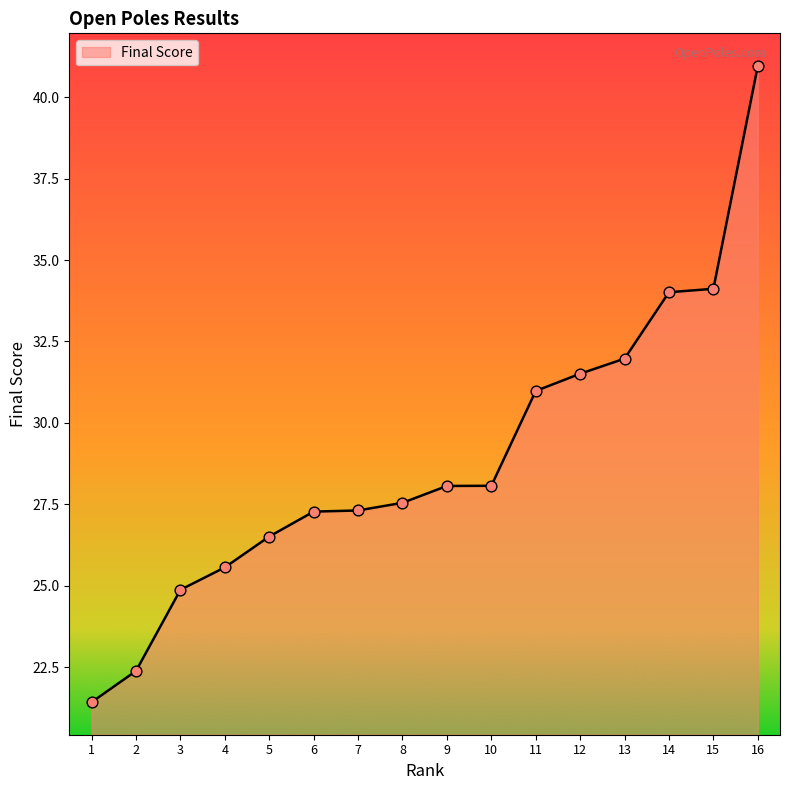

What is the change in value from 1 to 14?

+12.6